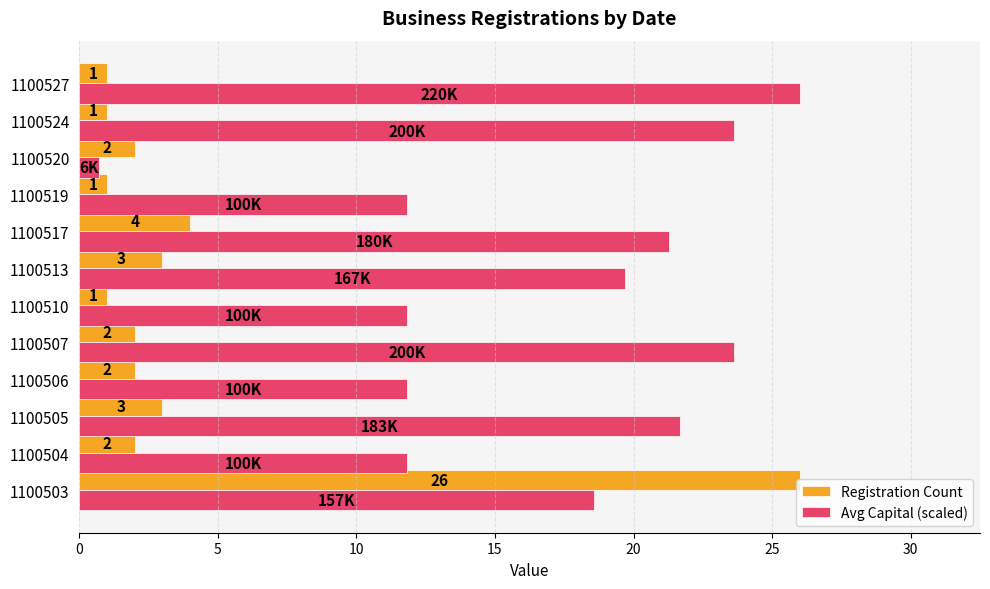

List the series in order of their overall mean, highest first.

Avg Capital (scaled), Registration Count